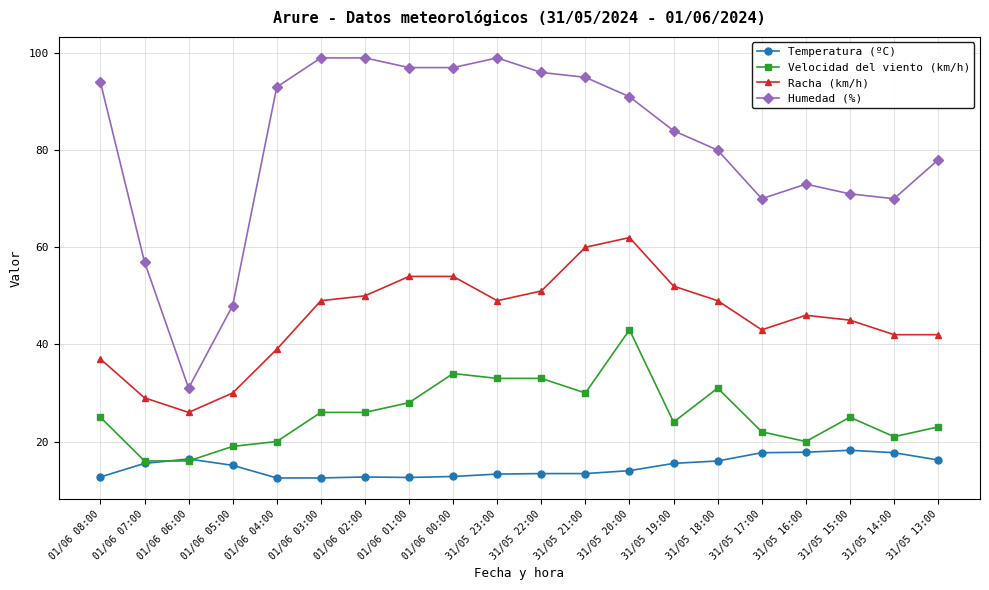

Is it true that Humedad (%) equals 93.0 at 01/06 04:00?

True